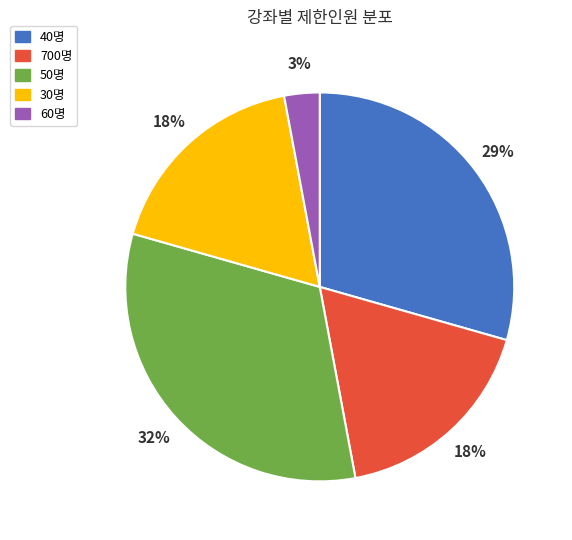

Between 30명 and 50명, which is larger?

50명